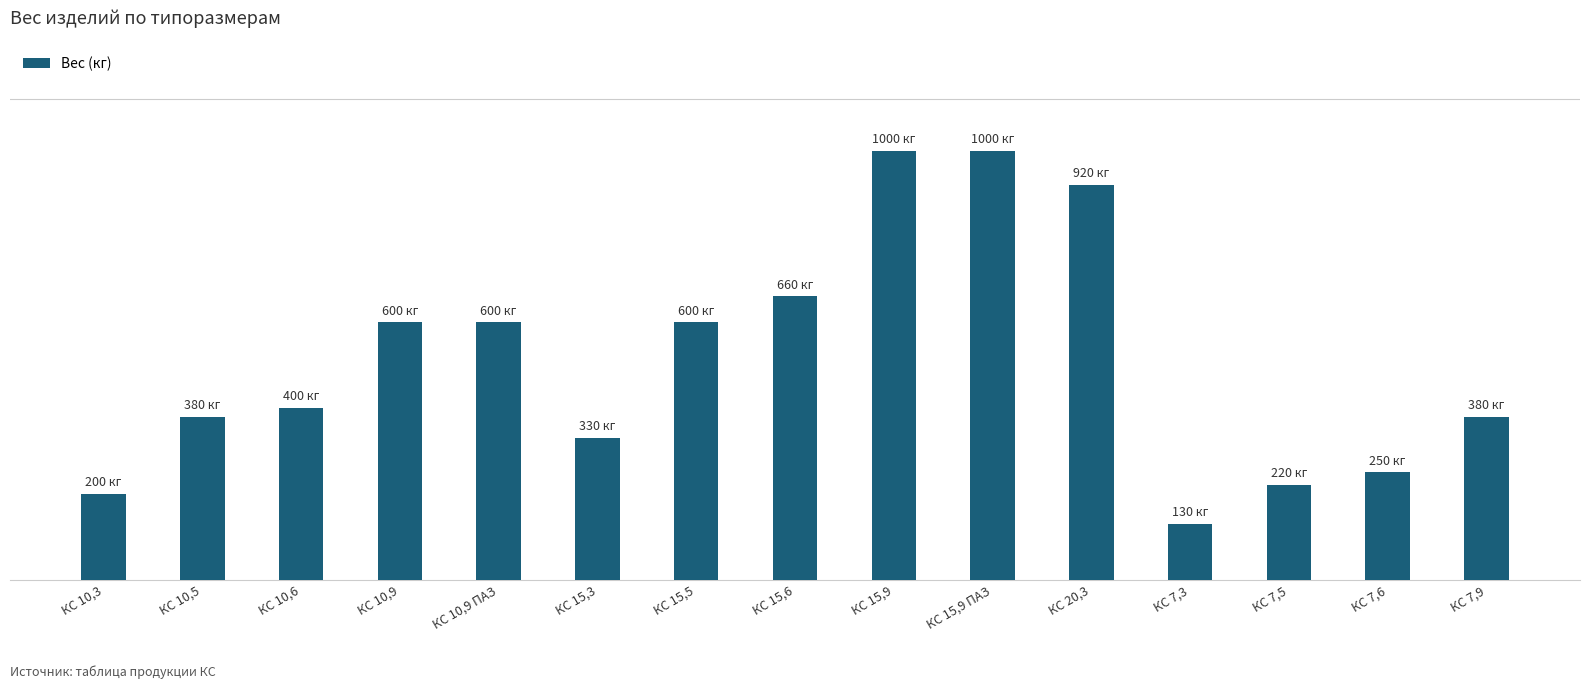

Does the chart contain any negative values?

No